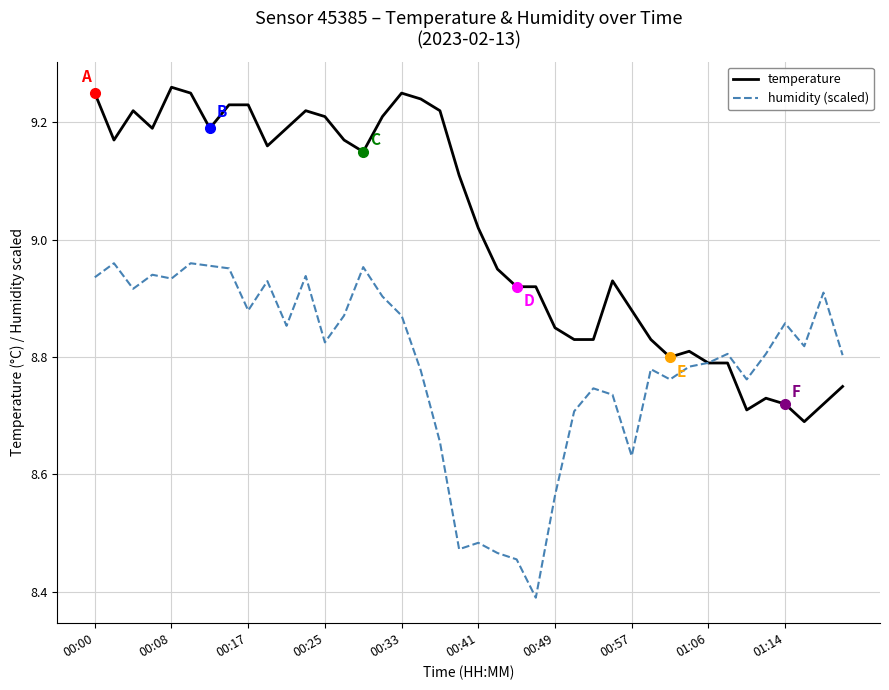

How many lines are shown in the chart?

2